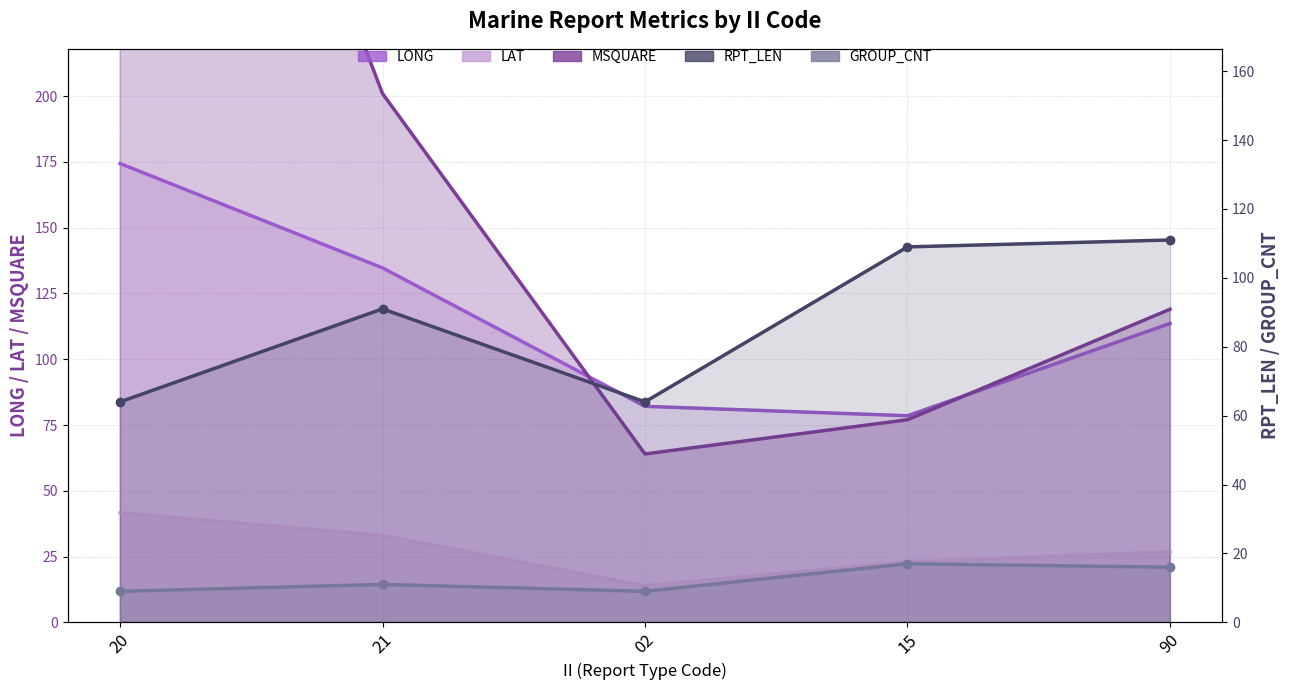

How many interior local valleys does the LONG series have?

1